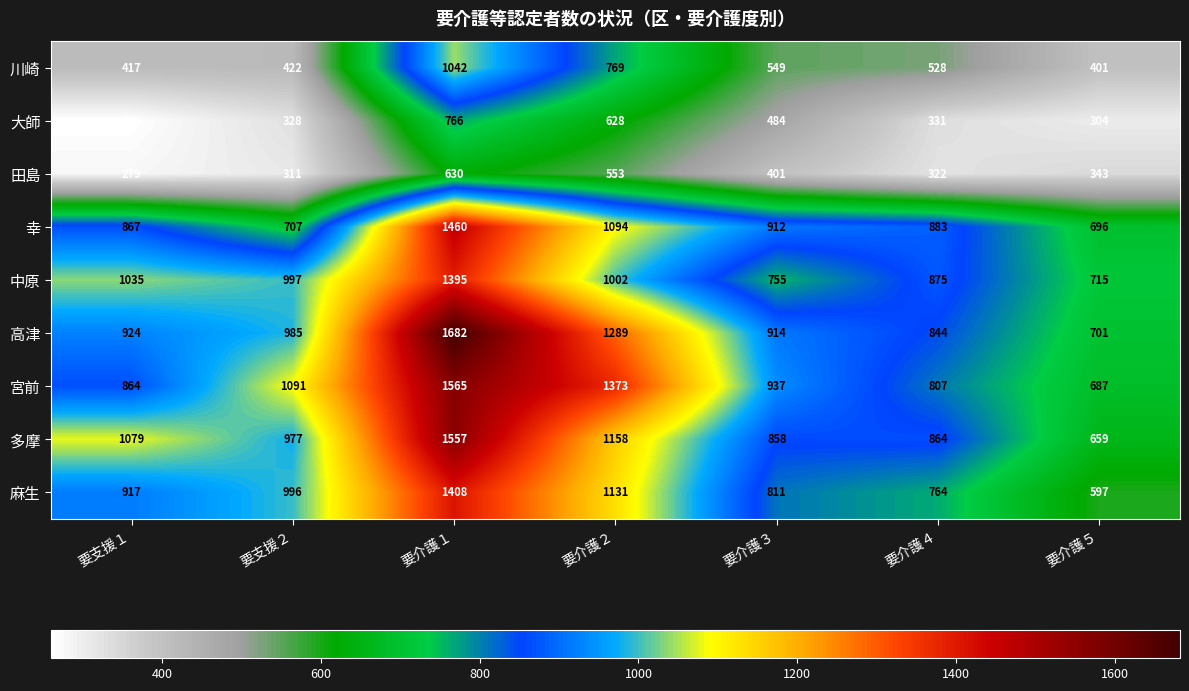

What is the spread (max minus min) of values at 要介護３?

536